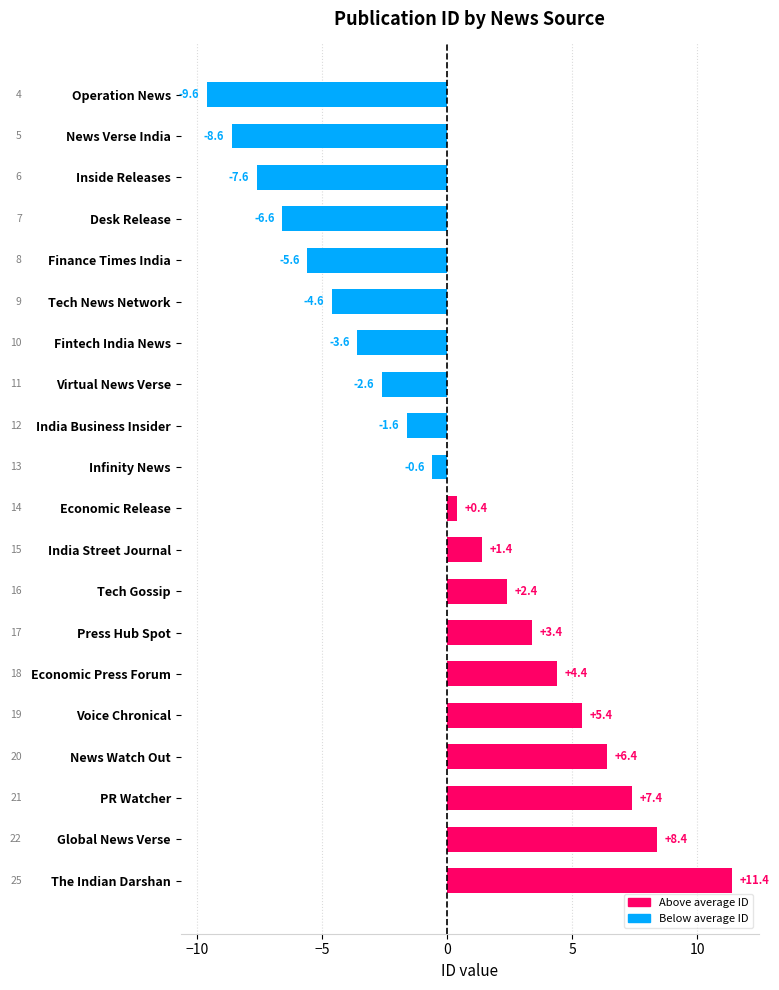

Which category has the lowest value across all series?

Operation News